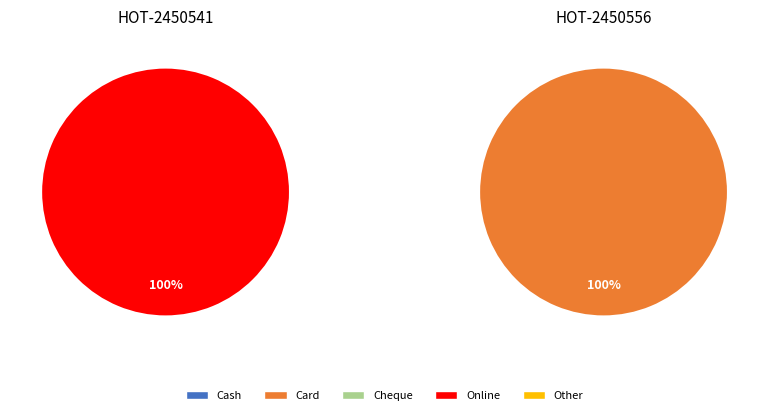

Between HOT-2450541 and HOT-2450556, which series saw the biggest shift?

Card